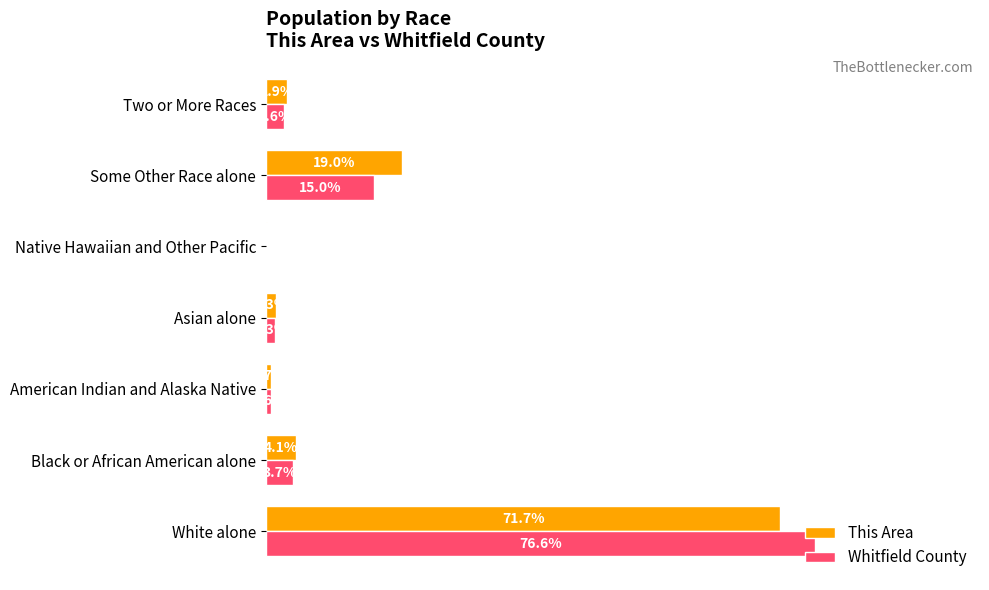

Between American Indian and Alaska Native and Asian alone, which series saw the biggest shift?

Whitfield County